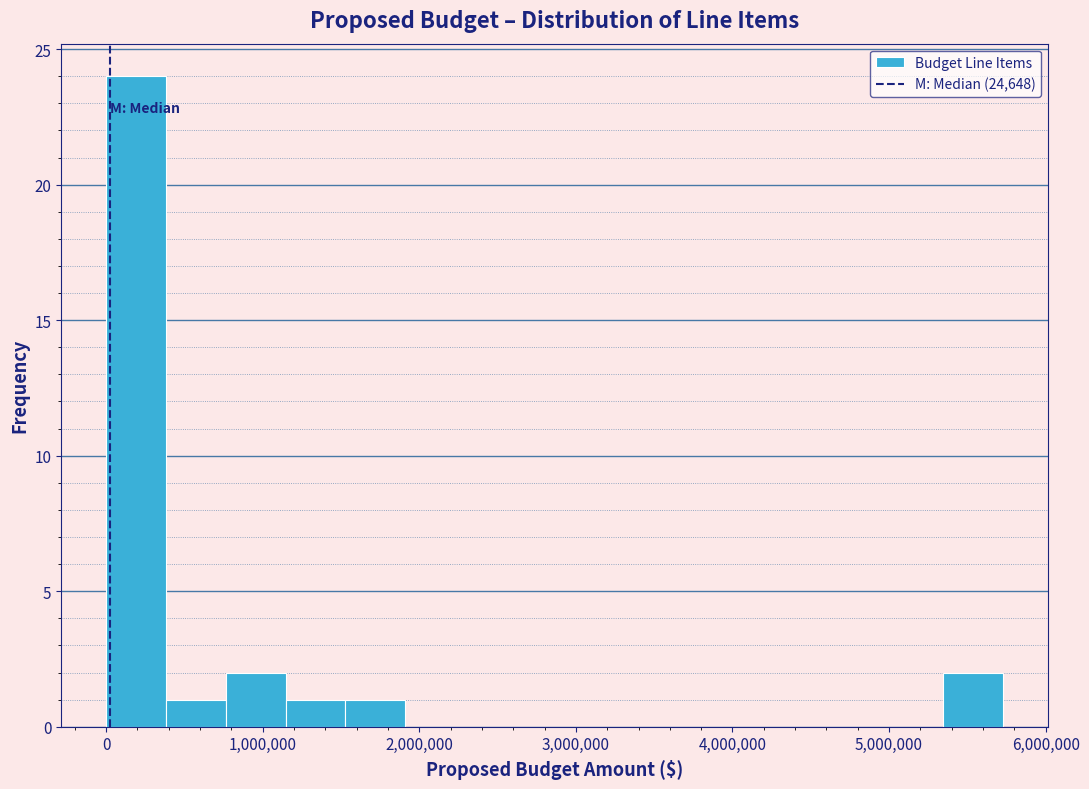

Around what value on the x-axis is the tallest bar? Give the approximate position of its centre, as read against the axis.

200000